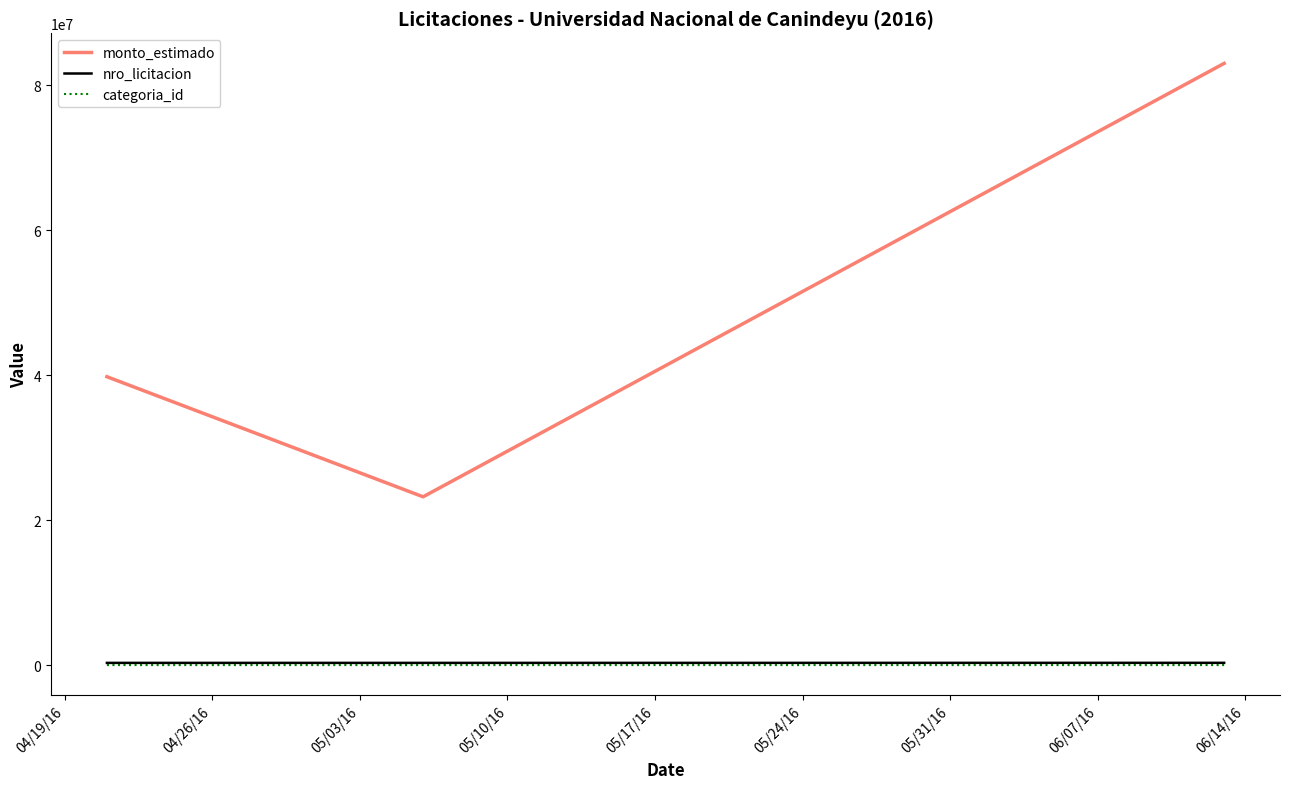

Which series has the widest spread of values?

monto_estimado